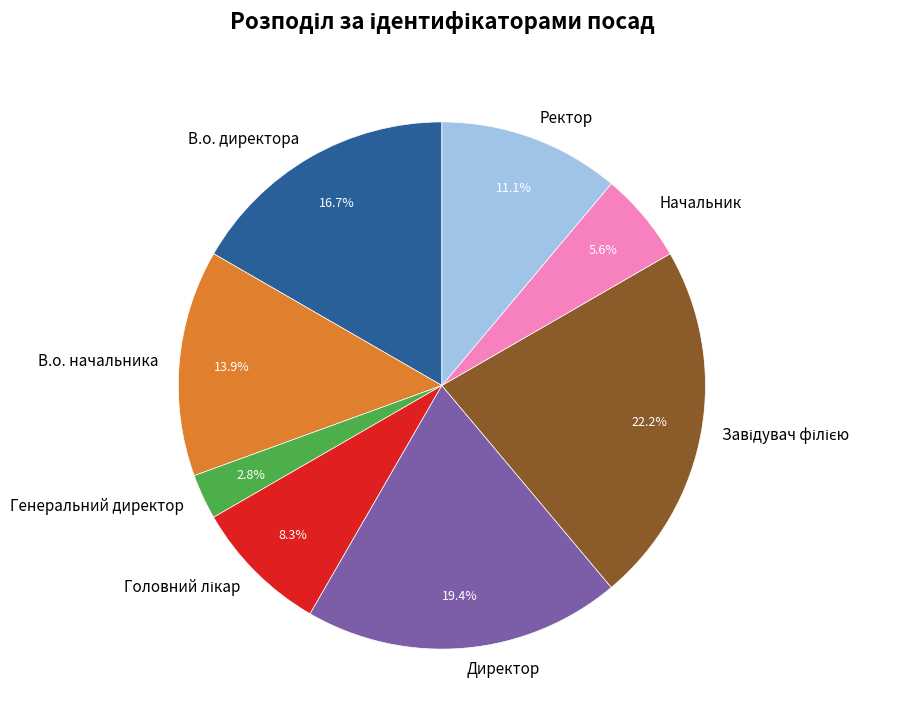

Combined, what portion of the pie is Директор and В.о. начальника?

33.3%